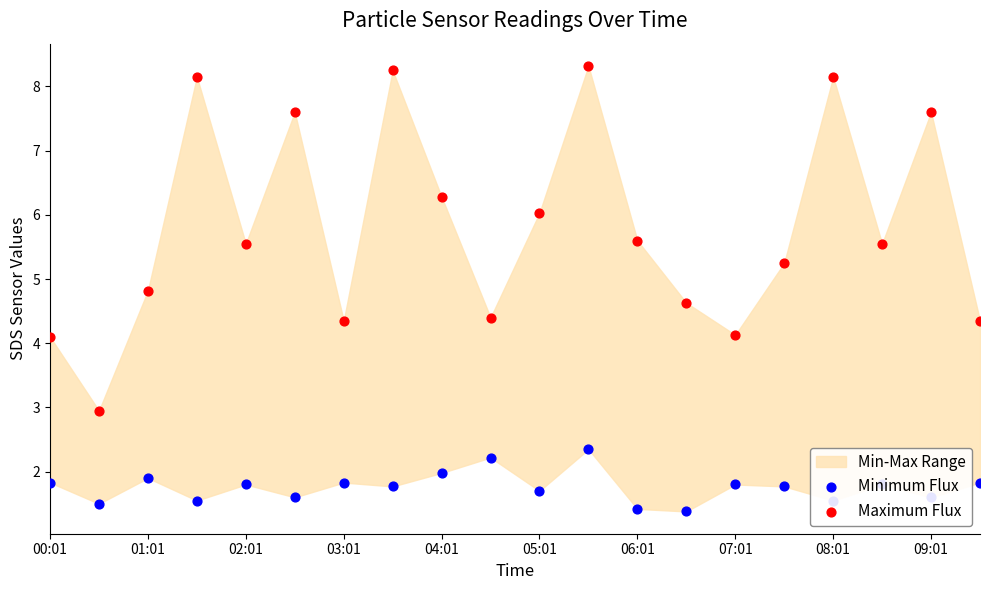

Which series reaches the maximum Y coordinate?

Maximum Flux